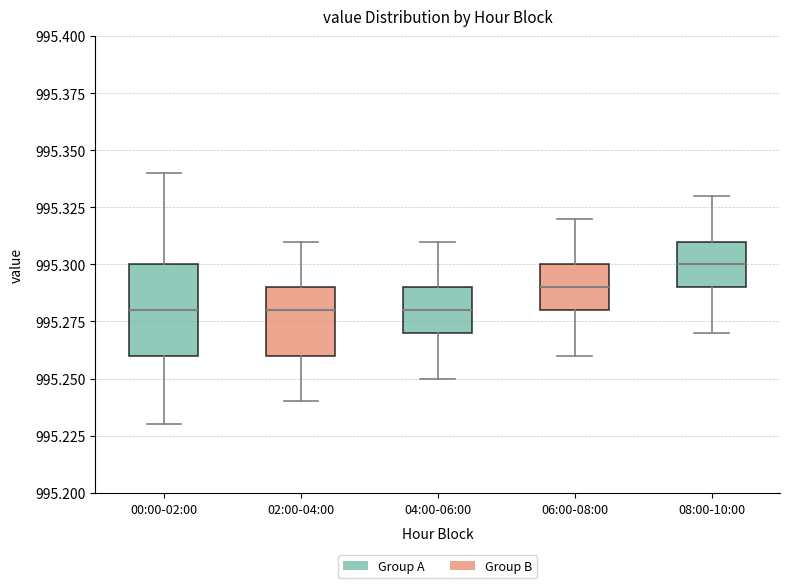

Reading left to right, transcribe this box plot: for each box, give where its median line is, the range the box spans, and where its two whiskers end, as read against the y-axis. The values are not printed on the chart, so give them approximately, as read against the axis.

00:00-02:00: median 995.28, box 995.26 to 995.30, whiskers 995.23 to 995.34
02:00-04:00: median 995.28, box 995.26 to 995.29, whiskers 995.24 to 995.31
04:00-06:00: median 995.28, box 995.27 to 995.29, whiskers 995.25 to 995.31
06:00-08:00: median 995.29, box 995.28 to 995.30, whiskers 995.26 to 995.32
08:00-10:00: median 995.30, box 995.29 to 995.31, whiskers 995.27 to 995.33